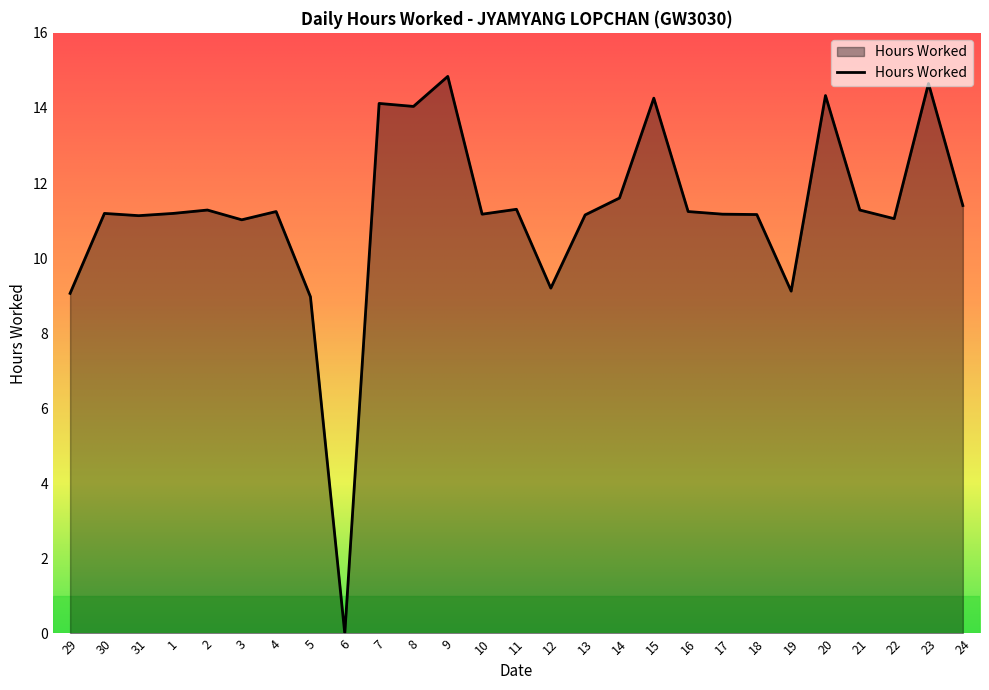

What is the change in value from 1 to 14?

+0.4